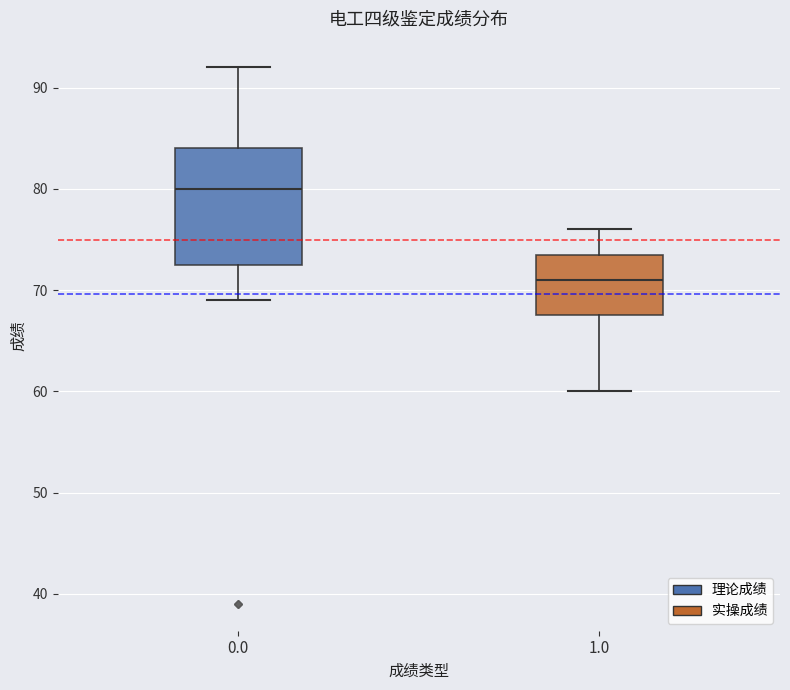

Where does the median line of the box at x = 1.0 sit on the y-axis? The values are not printed on the chart, so give them approximately, as read against the axis.

71